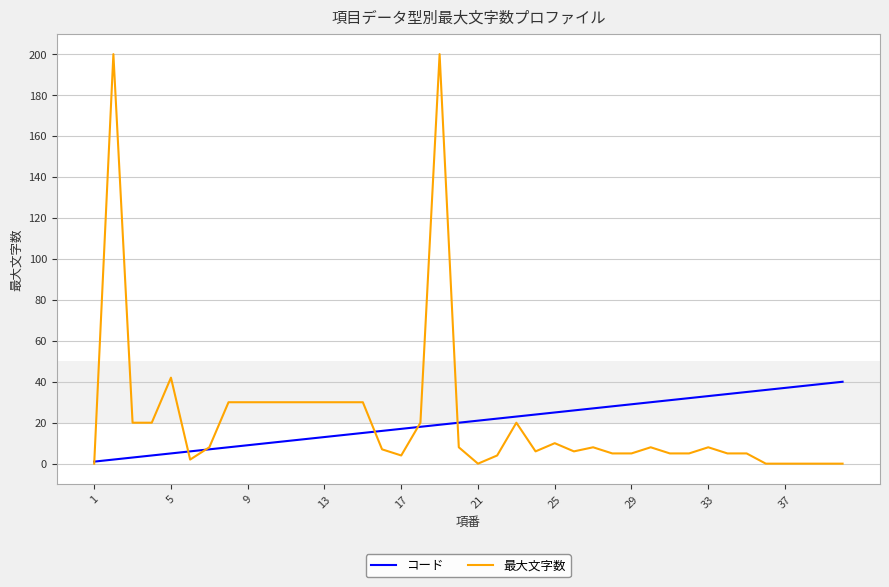

Which series has the largest range (max minus min)?

最大文字数